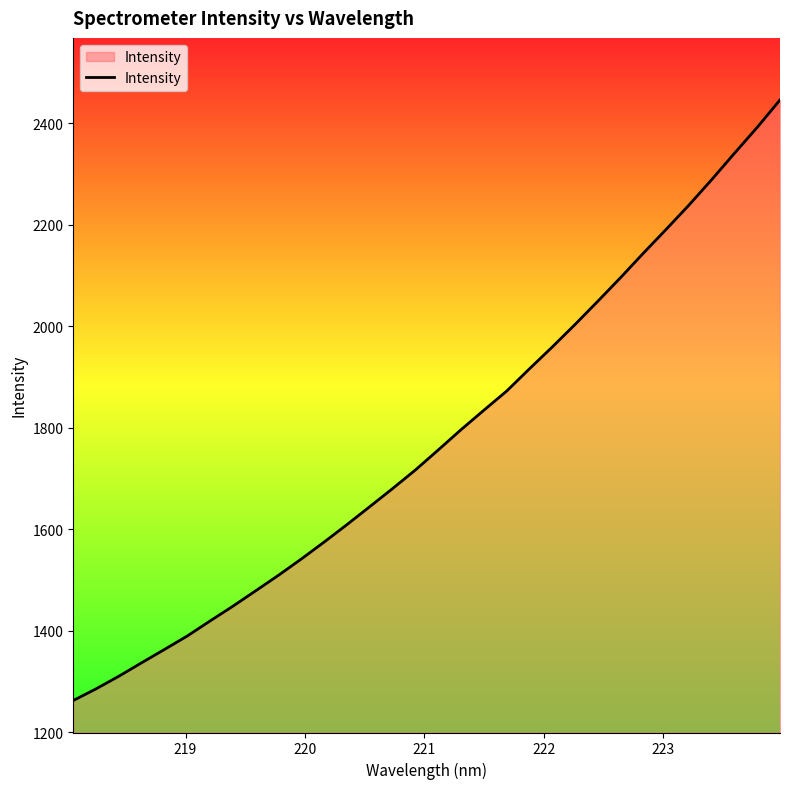

What is the greatest value displayed?

2446.3